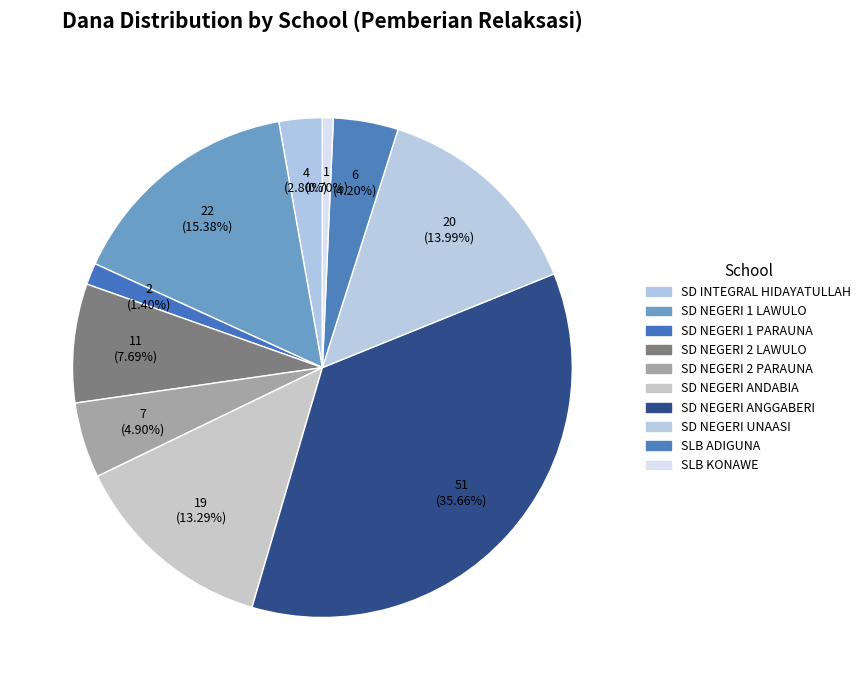

What percentage is the SD NEGERI 1 PARAUNA slice, to the nearest percent?

1%